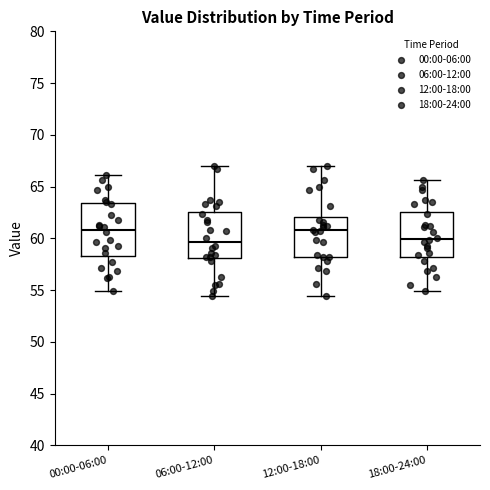

Reading left to right, transcribe this box plot: for each box, give where its median line is, the range the box spans, and where its two whiskers end, as read against the y-axis. The values are not printed on the chart, so give them approximately, as read against the axis.

00:00-06:00: median 61.0, box 58.5 to 63.5, whiskers 55.0 to 66.0
06:00-12:00: median 59.5, box 58.0 to 62.5, whiskers 54.5 to 67.0
12:00-18:00: median 61.0, box 58.0 to 62.0, whiskers 54.5 to 67.0
18:00-24:00: median 60.0, box 58.0 to 62.5, whiskers 55.0 to 65.5